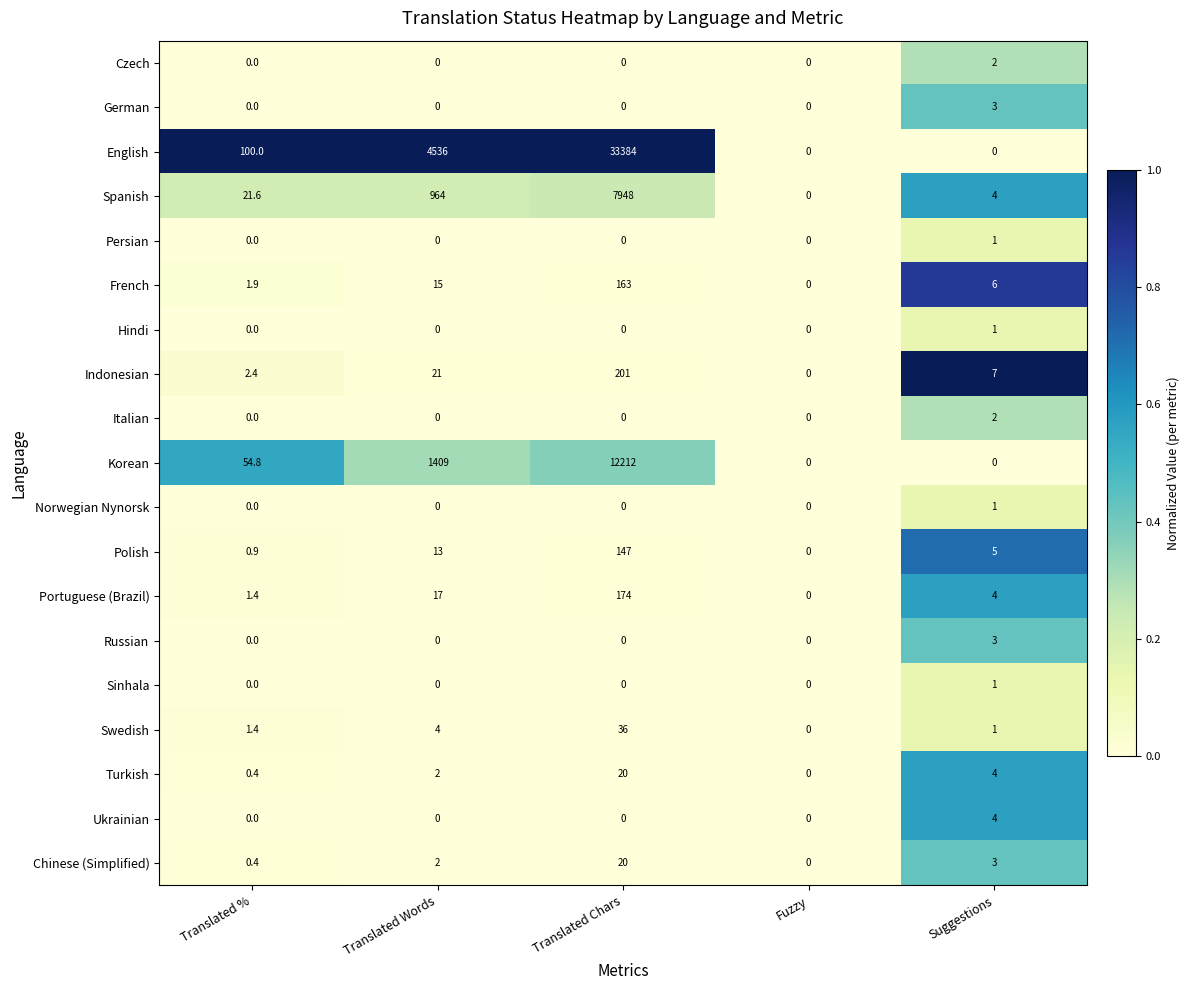

How many categories are shown in the chart?

5